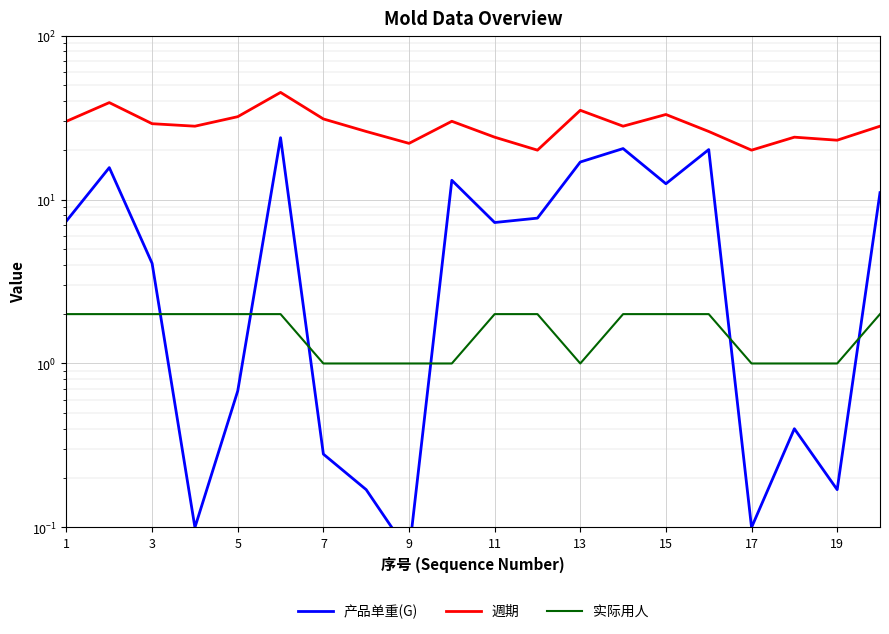

After their last crossing, which series has the higher values: 产品单重(G) or 实际用人?

产品单重(G)